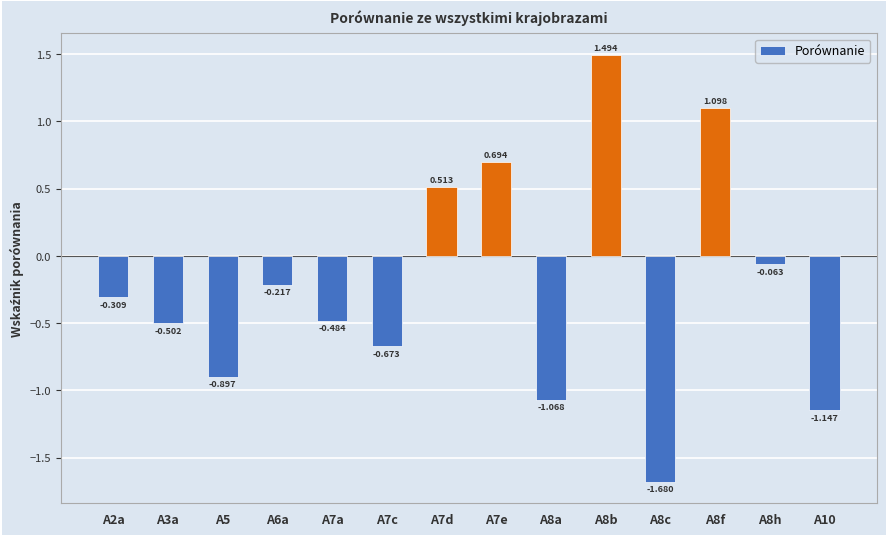

At which label does the data first exceed 0?

A7d